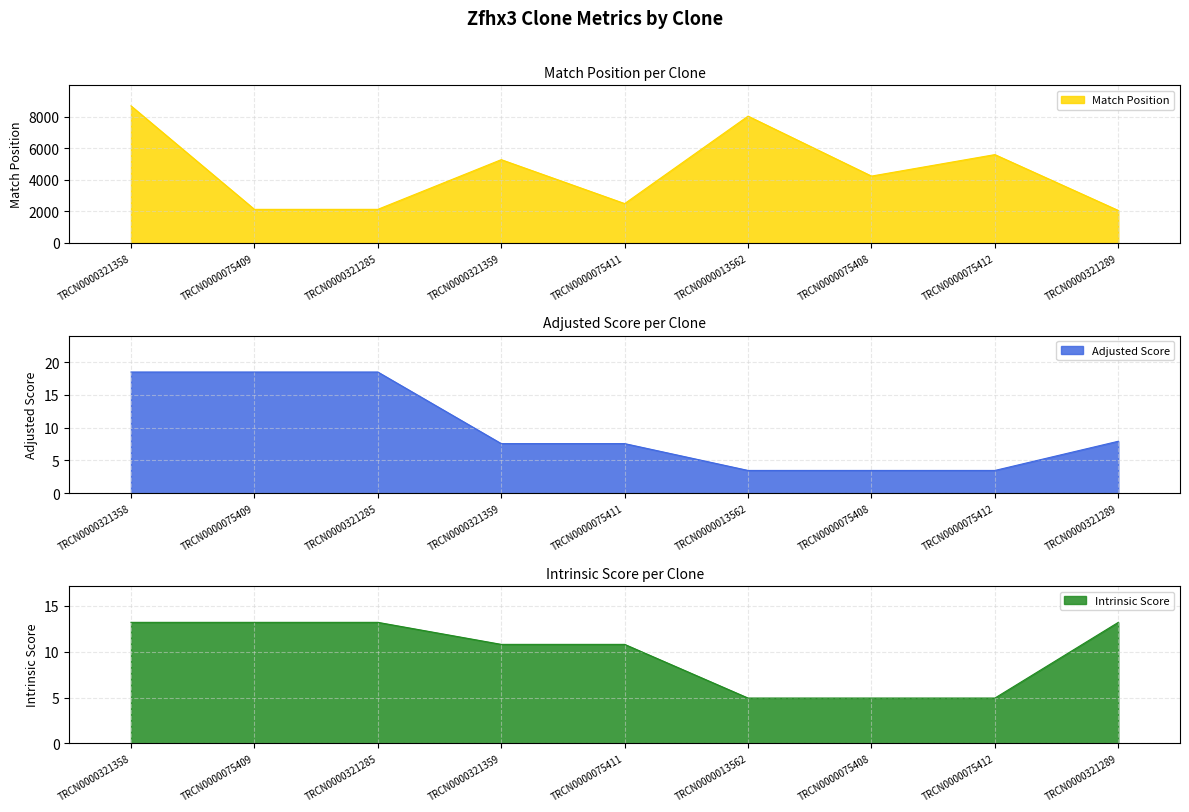

Rank the series at TRCN0000013562 from lowest to highest value.

Adjusted Score, Intrinsic Score, Match Position